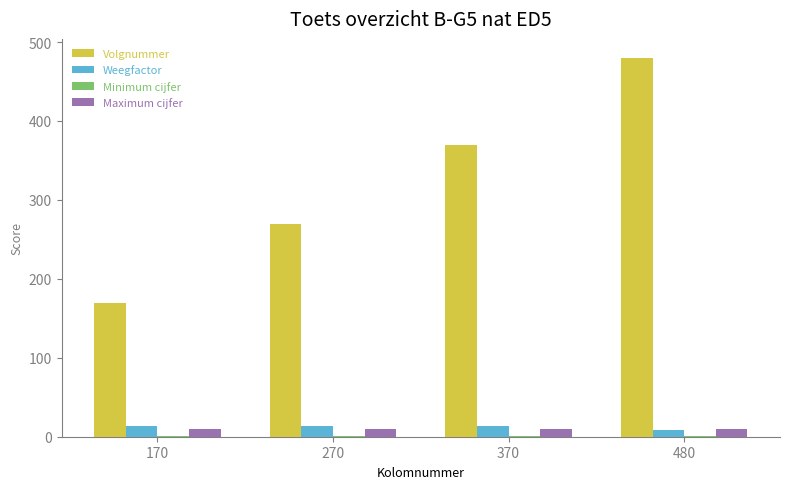

Which category has the highest value across all series?

480